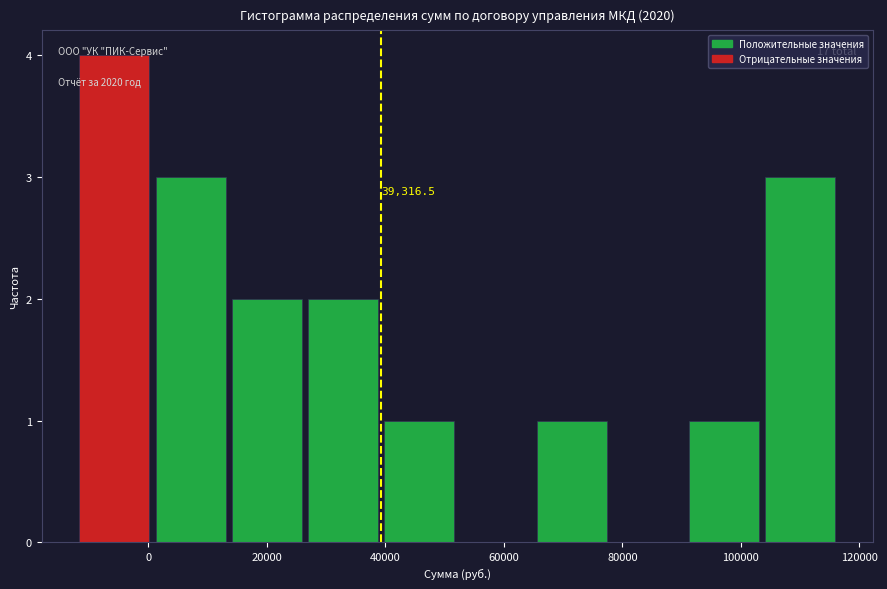

Over which range of the x-axis is the bar tallest?

-12000 to 2000